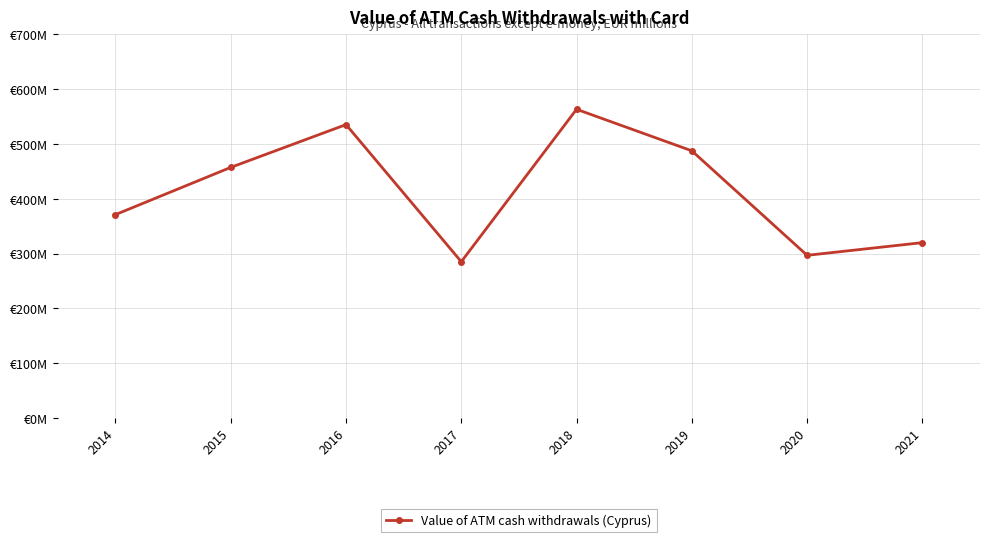

Reading left to right, transcribe all the data shown in this chart.

371.1	457.3	535.3	285.2	563.3	487.5	296.9	320.0